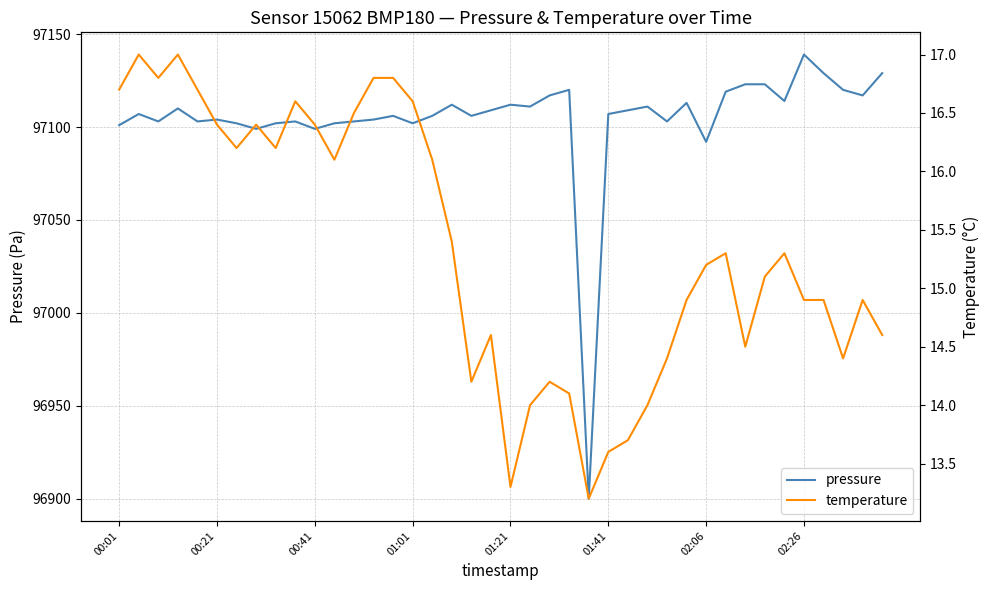

Where does the temperature series first go above 15?

00:01